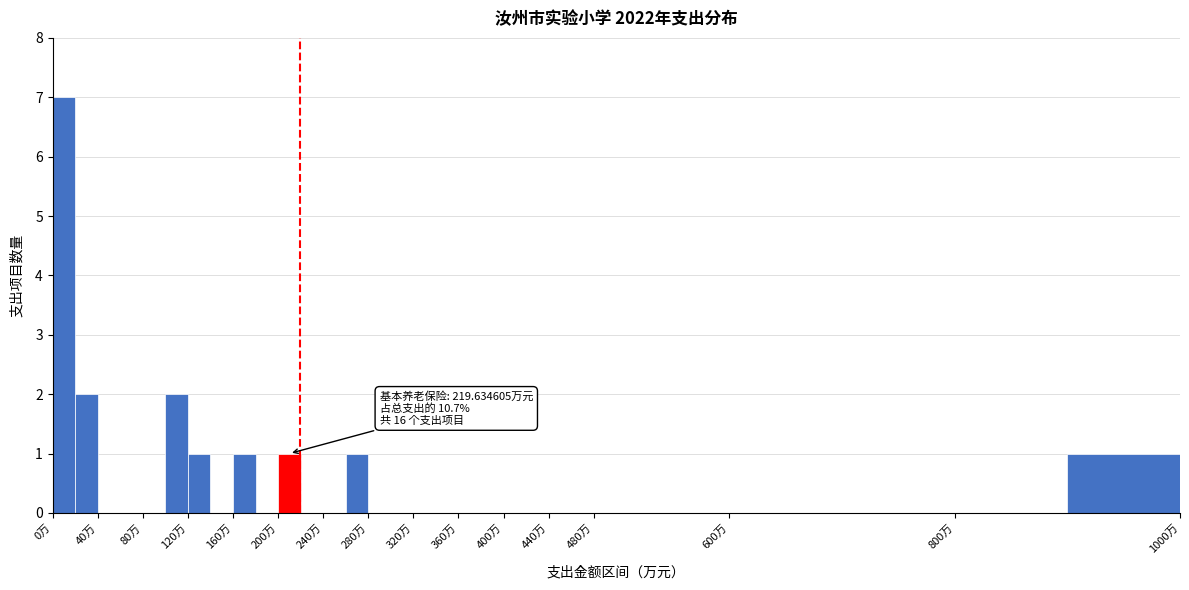

Which range on the x-axis has the tallest bar?

0 to 20